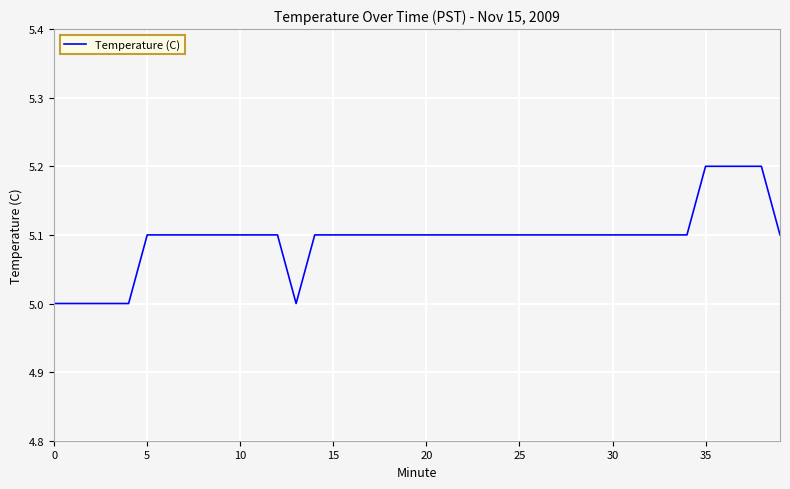

How many lines are shown in the chart?

1